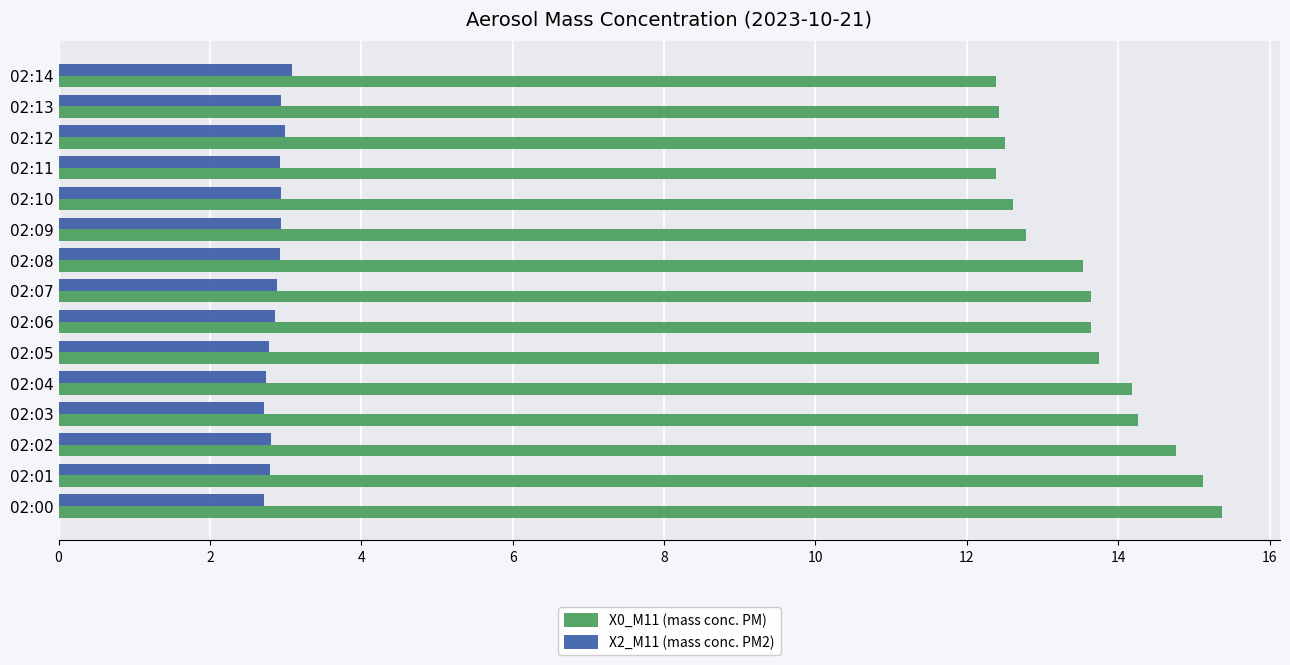

The X2_M11 (mass conc. PM2) series shows 4.1 at 02:03. True or false?

False